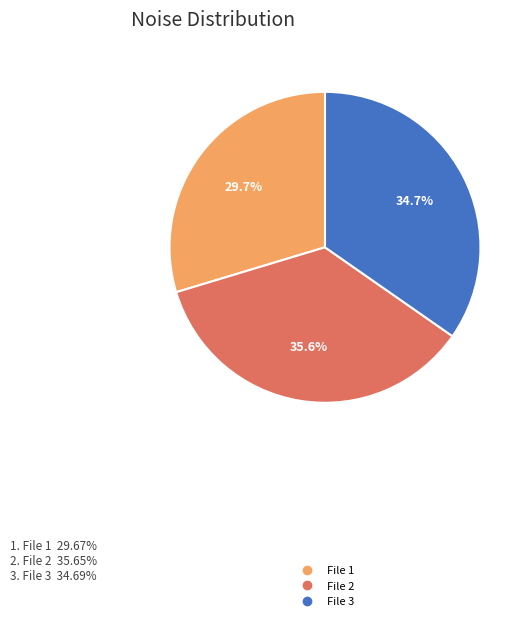

Is there a majority slice in this chart?

No